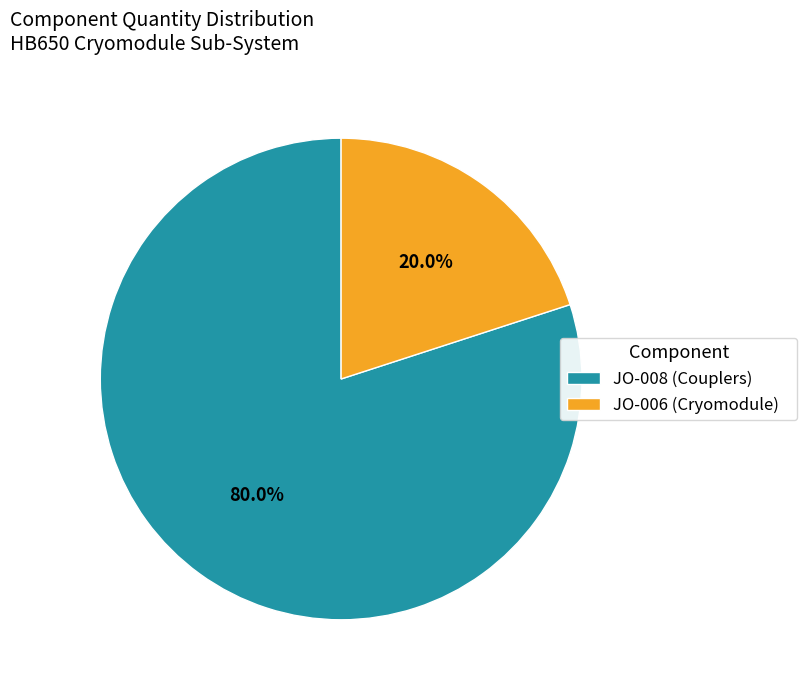

Between JO-008 (Couplers) and JO-006 (Cryomodule), which is larger?

JO-008 (Couplers)